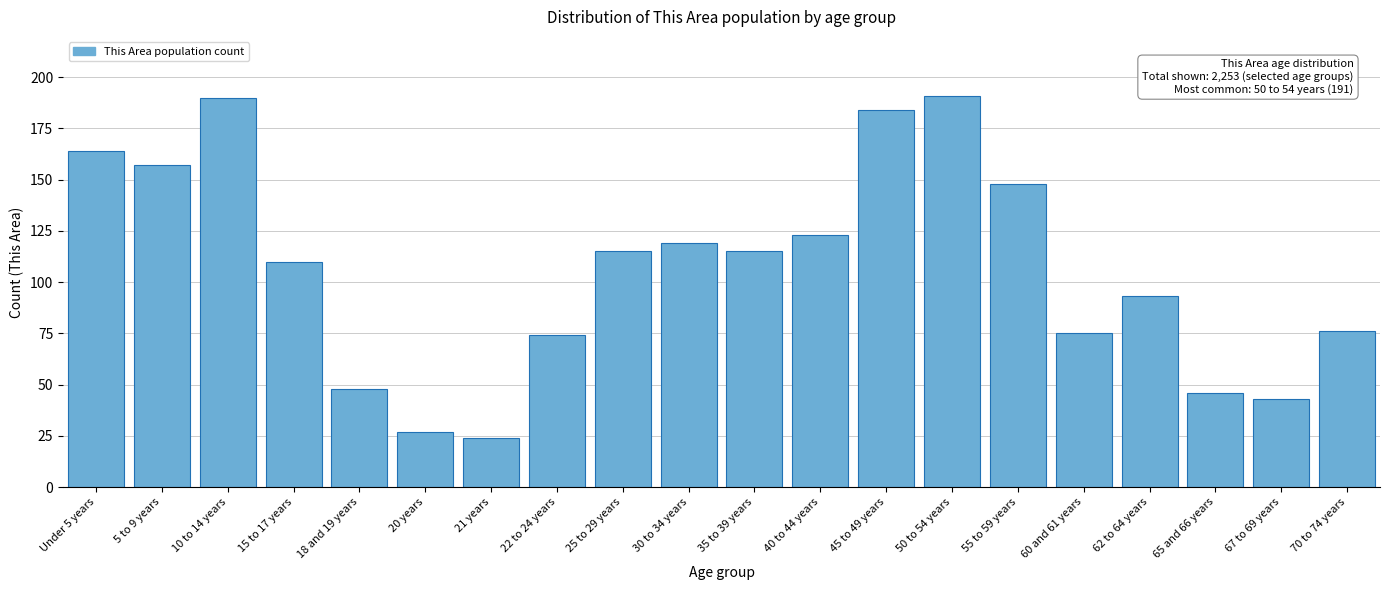

Reading left to right, extract all data points from this chart.

Under 5 years=164	5 to 9 years=157	10 to 14 years=190	15 to 17 years=110	18 and 19 years=48	20 years=27	21 years=24	22 to 24 years=74	25 to 29 years=115	30 to 34 years=119	35 to 39 years=115	40 to 44 years=123	45 to 49 years=184	50 to 54 years=191	55 to 59 years=148	60 and 61 years=75	62 to 64 years=93	65 and 66 years=46	67 to 69 years=43	70 to 74 years=76